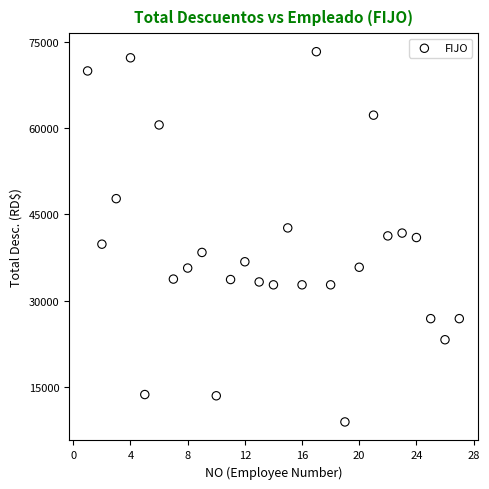

What is the range of X values (max minus min)?

26.0